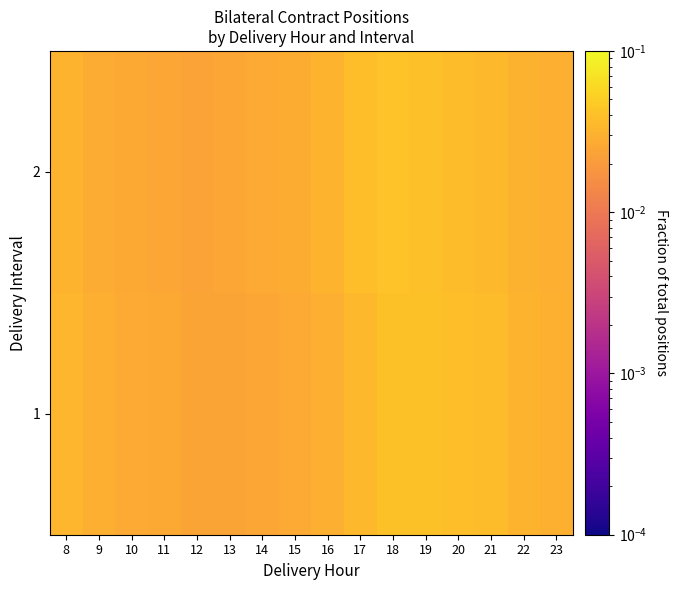

Reading left to right, extract all data points from this chart.

1: 8=0.0	9=0.0	10=0.0	11=0.0	12=0.0	13=0.0	14=0.0	15=0.0	16=0.0	17=0.0	18=0.0	19=0.0	20=0.0	21=0.0	22=0.0	23=0.0
2: 8=0.0	9=0.0	10=0.0	11=0.0	12=0.0	13=0.0	14=0.0	15=0.0	16=0.0	17=0.0	18=0.0	19=0.0	20=0.0	21=0.0	22=0.0	23=0.0